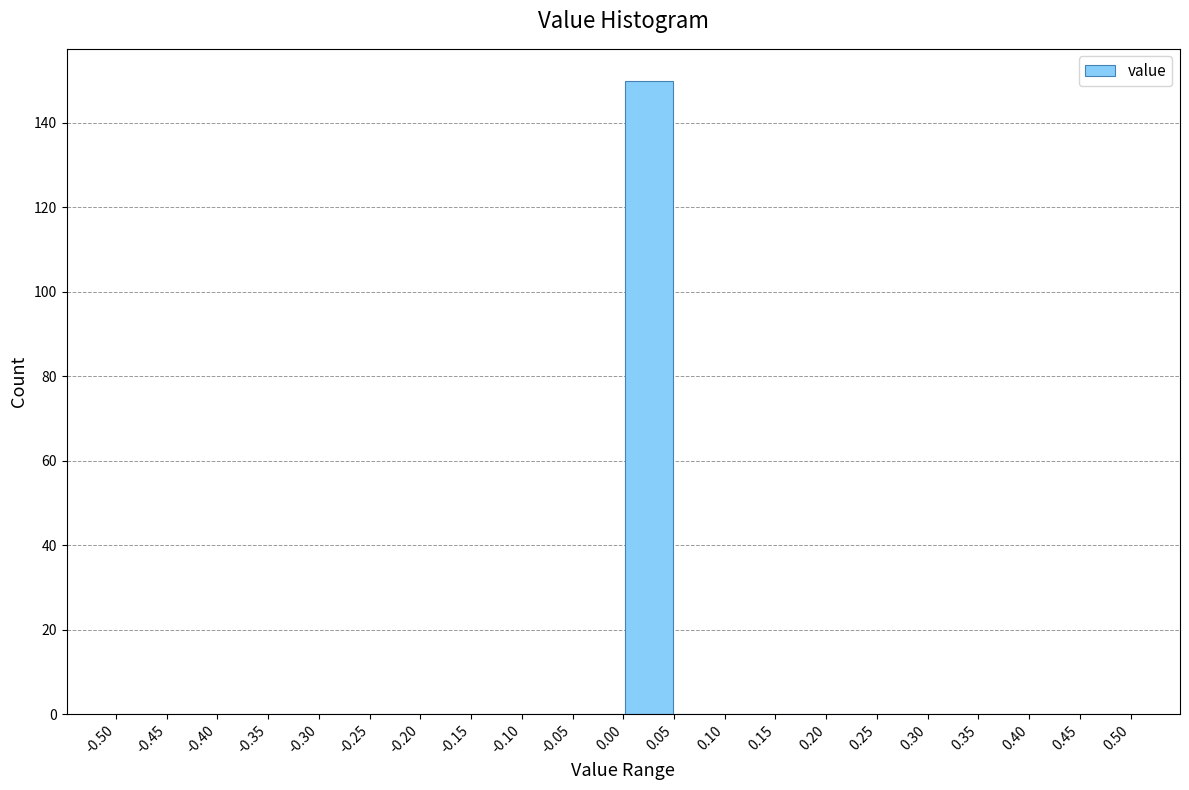

Reading left to right, transcribe this chart: for each bar, give the range it covers on the x-axis and its height. The values are not printed on the chart, so give them approximately, as read against the axis.

-0.50 to -0.45: 0
-0.45 to -0.40: 0
-0.40 to -0.35: 0
-0.35 to -0.30: 0
-0.30 to -0.25: 0
-0.25 to -0.20: 0
-0.20 to -0.15: 0
-0.15 to -0.10: 0
-0.10 to -0.05: 0
-0.05 to 0.00: 0
0.00 to 0.05: 150
0.05 to 0.10: 0
0.10 to 0.15: 0
0.15 to 0.20: 0
0.20 to 0.25: 0
0.25 to 0.30: 0
0.30 to 0.35: 0
0.35 to 0.40: 0
0.40 to 0.45: 0
0.45 to 0.50: 0